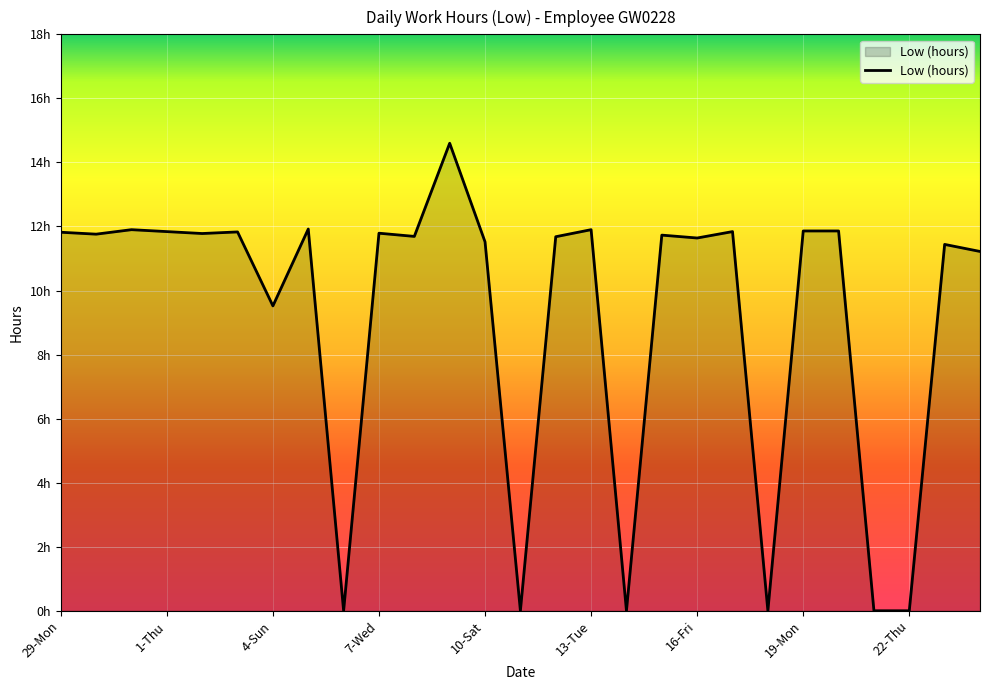

How many interior local peaks (higher than both neighbors) does the data have?

9